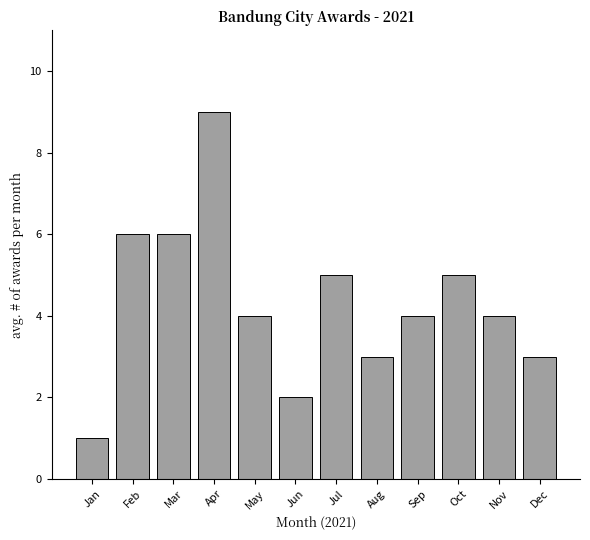

Reading right to left, extract all data points from this chart.

Dec=3	Nov=4	Oct=5	Sep=4	Aug=3	Jul=5	Jun=2	May=4	Apr=9	Mar=6	Feb=6	Jan=1